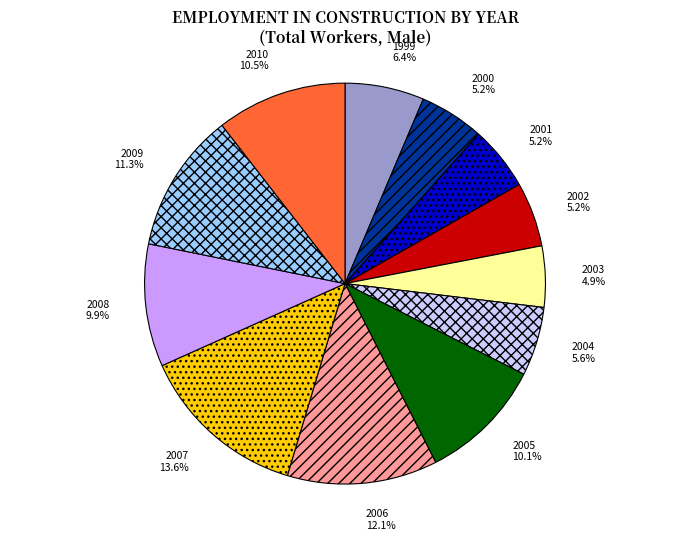

What percentage is the 2004 slice, to the nearest percent?

6%